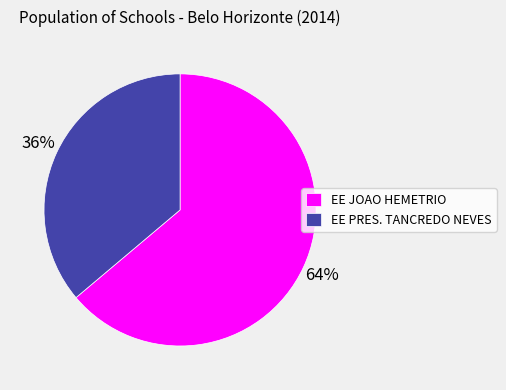

What is the majority slice?

EE JOAO HEMETRIO